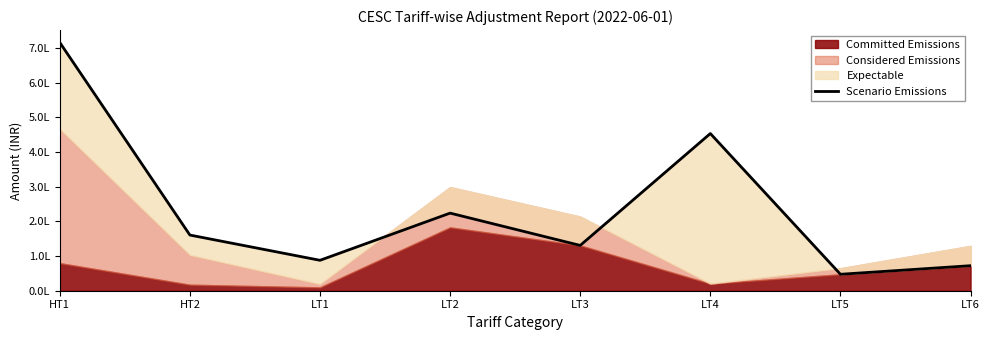

How many points are higher than both their immediate neighbors (excluding endpoints)?

2